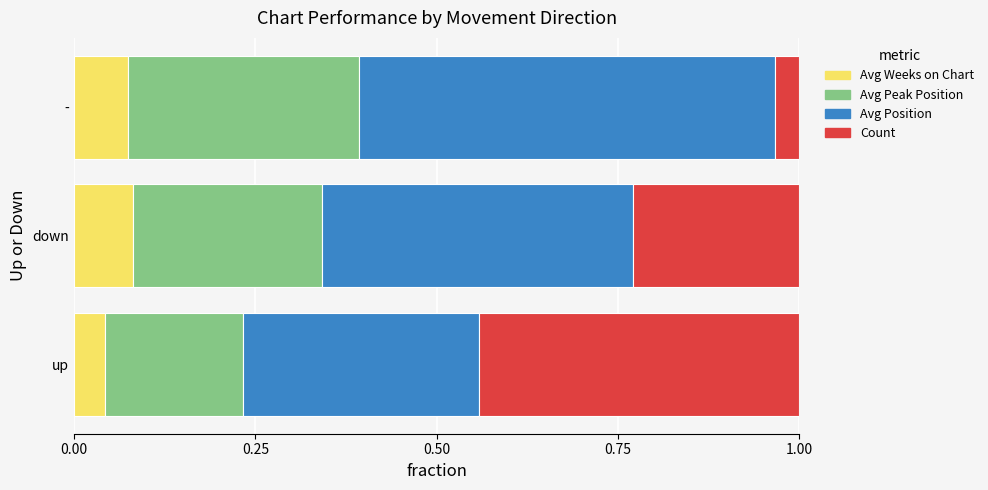

What is the total value across all series at -?

1.0